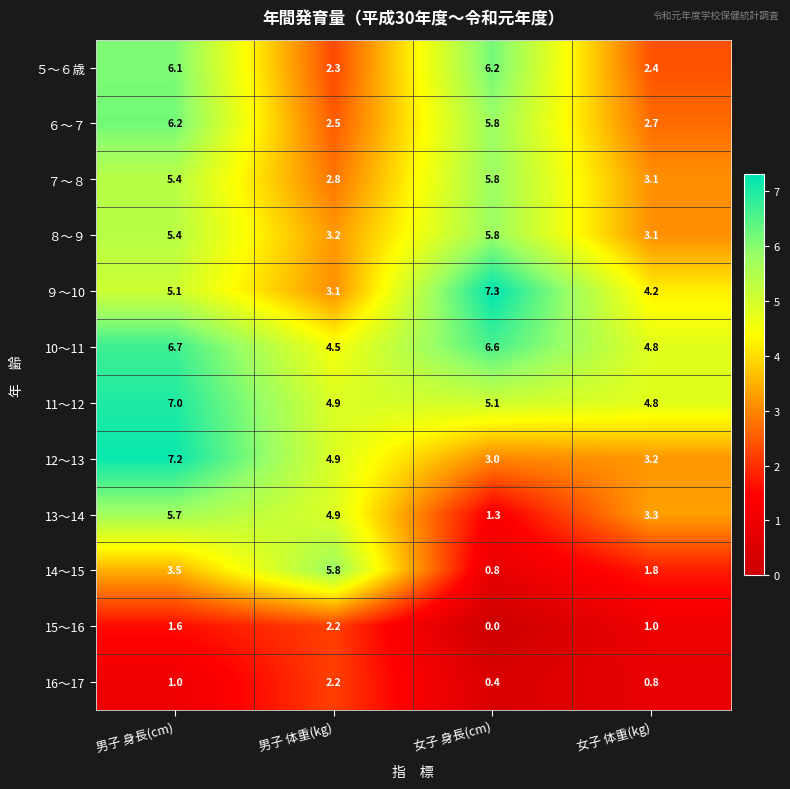

Rank the categories by ５～６歳 value from highest to lowest.

女子 身長(cm), 男子 身長(cm), 女子 体重(kg), 男子 体重(kg)